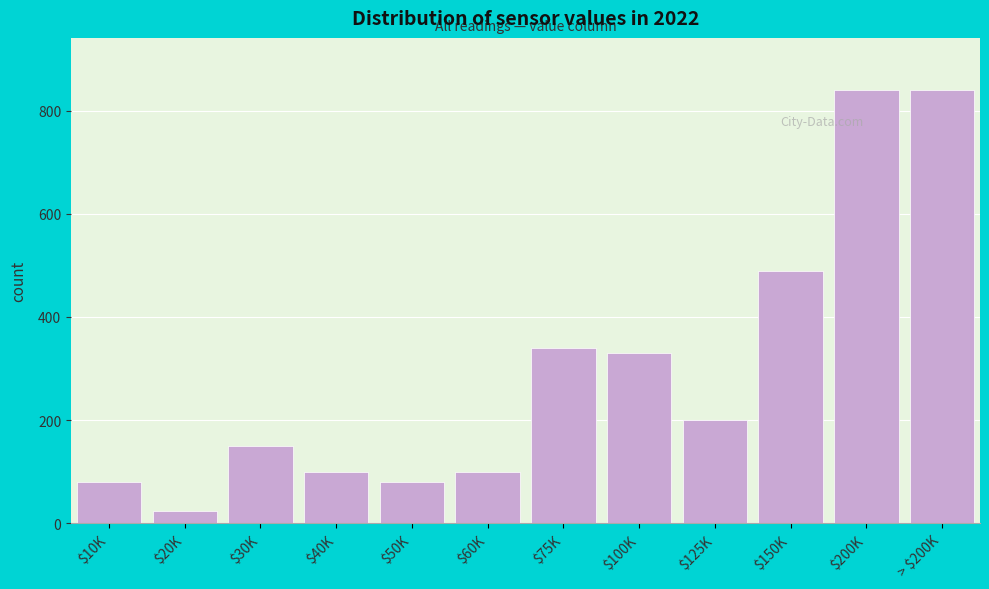

Reading right to left, extract all data points from this chart.

840	840	490	200	330	340	100	80	100	150	25	80